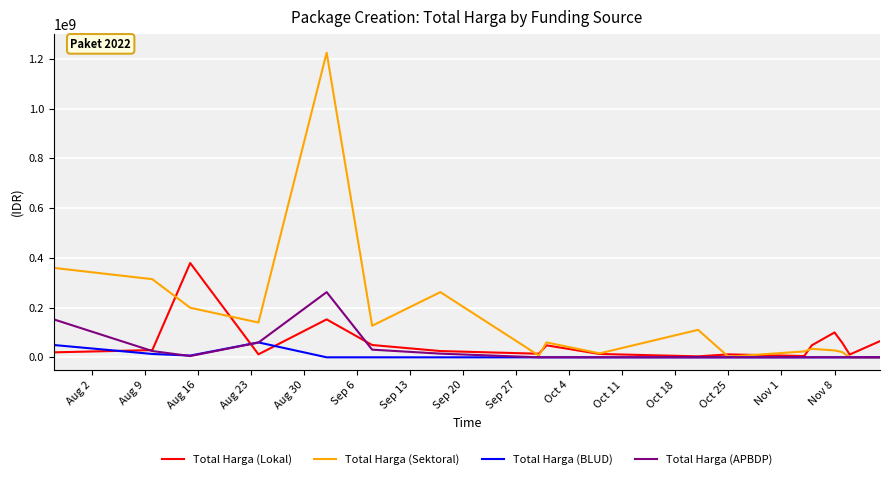

How many lines are shown in the chart?

4